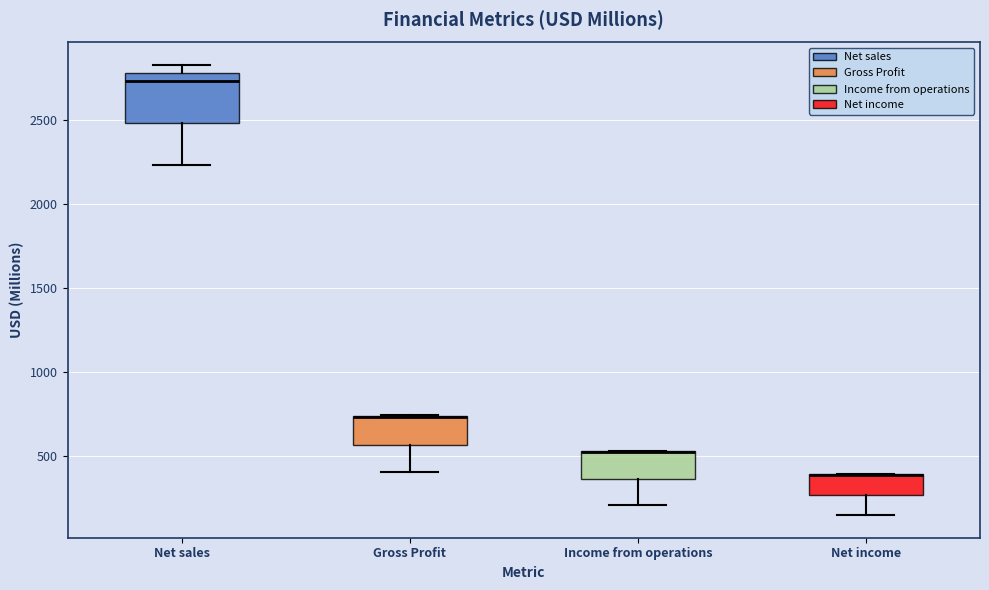

Which box is the tallest, from its lower edge to its upper edge?

Net sales